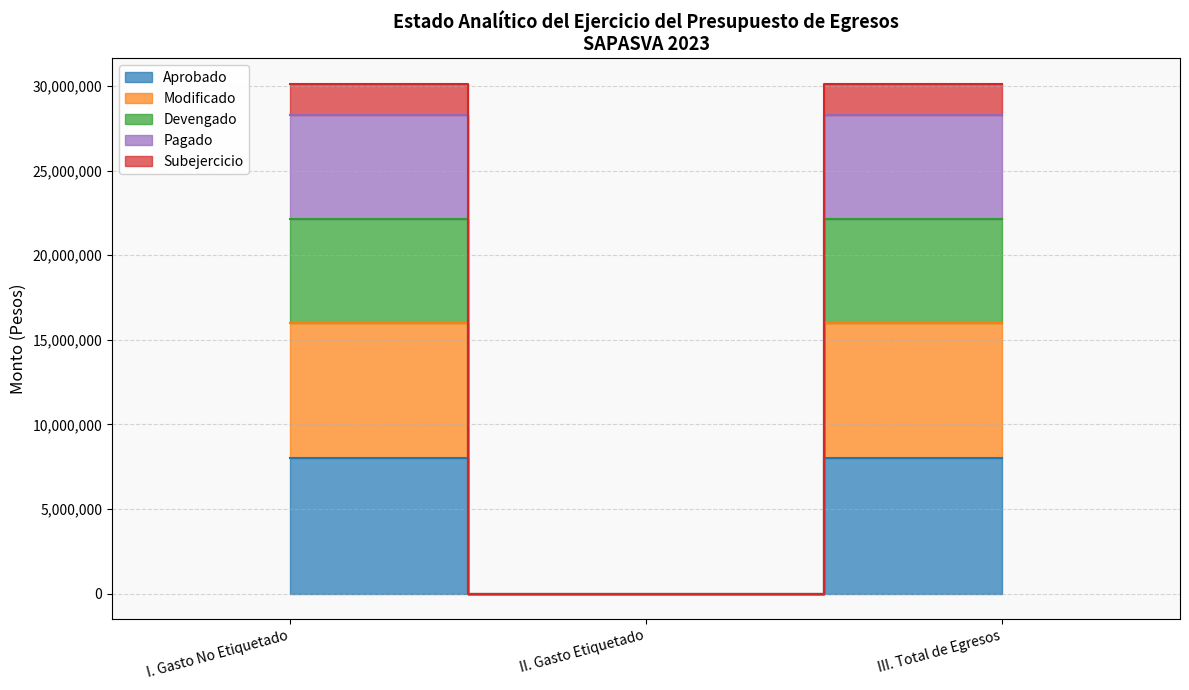

At how many categories does at least one series exceed 27240032?

2